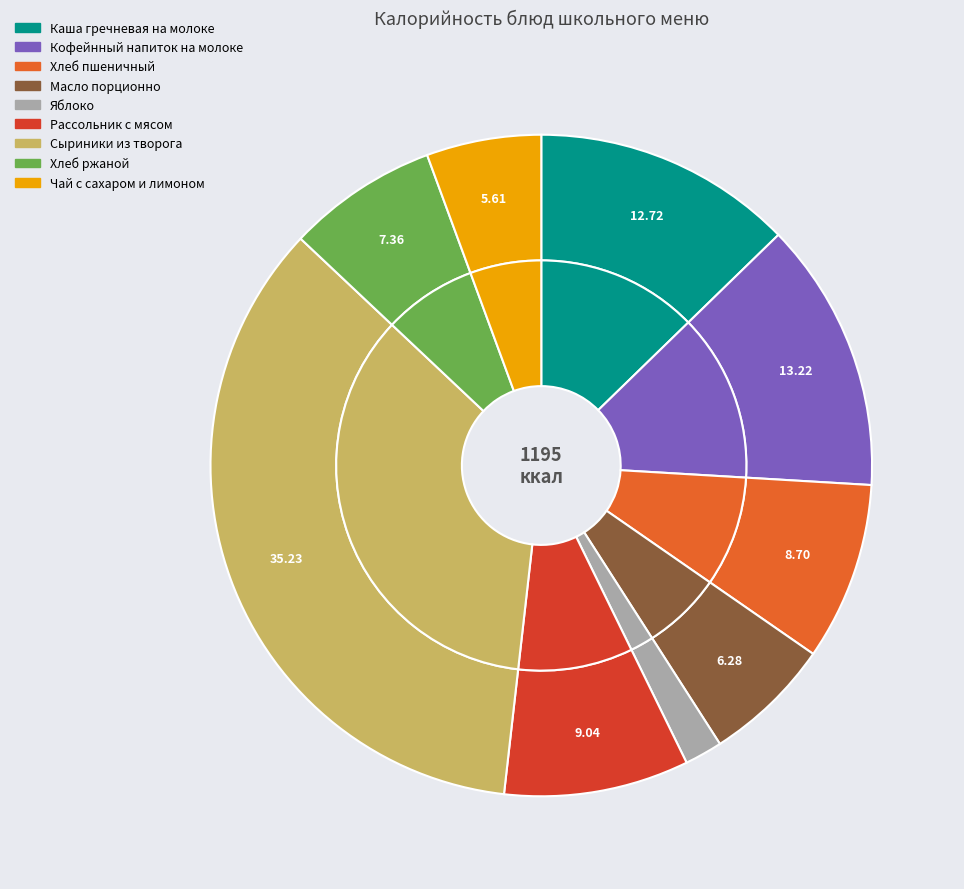

What is the change in value from Кофейнный напиток на молоке to Хлеб пшеничный?

-54